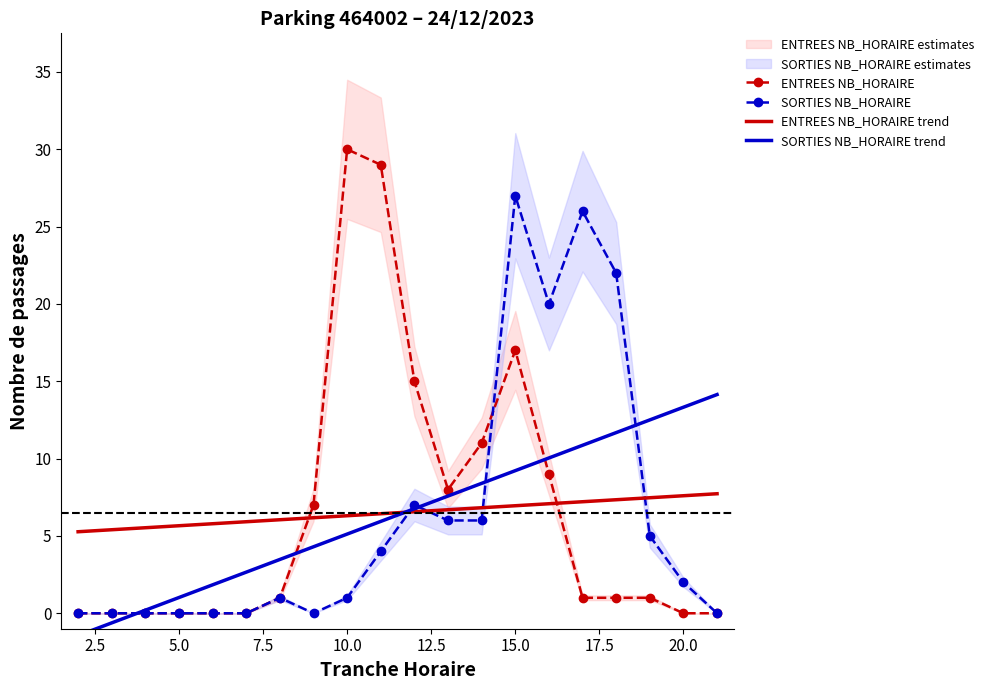

How many values in the SORTIES NB_HORAIRE series exceed 2?

9